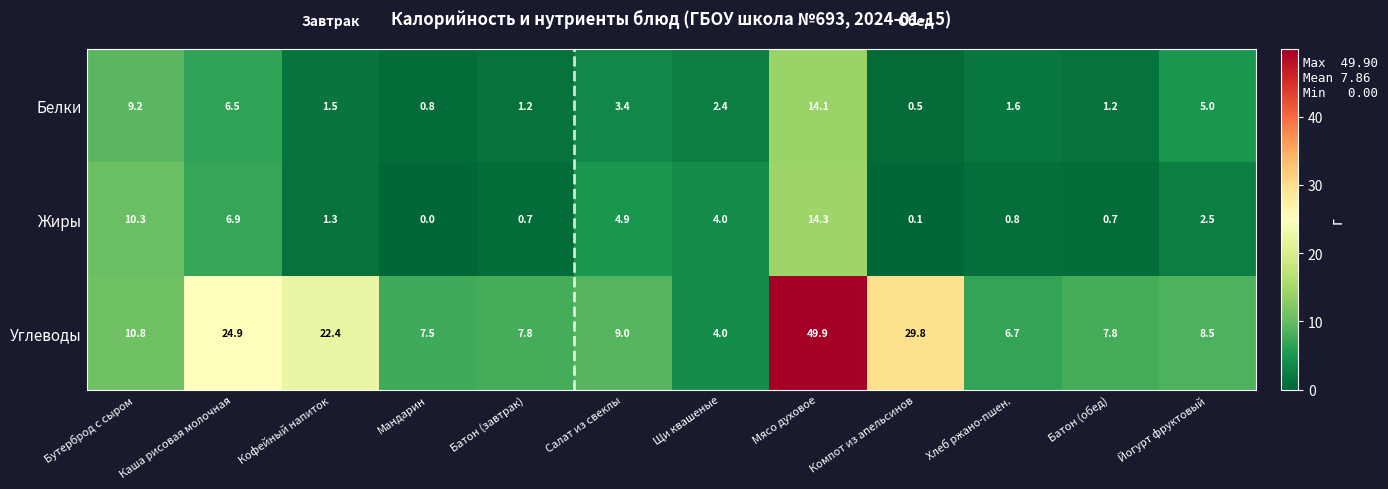

At which category is the sum across all series the highest?

Мясо духовое